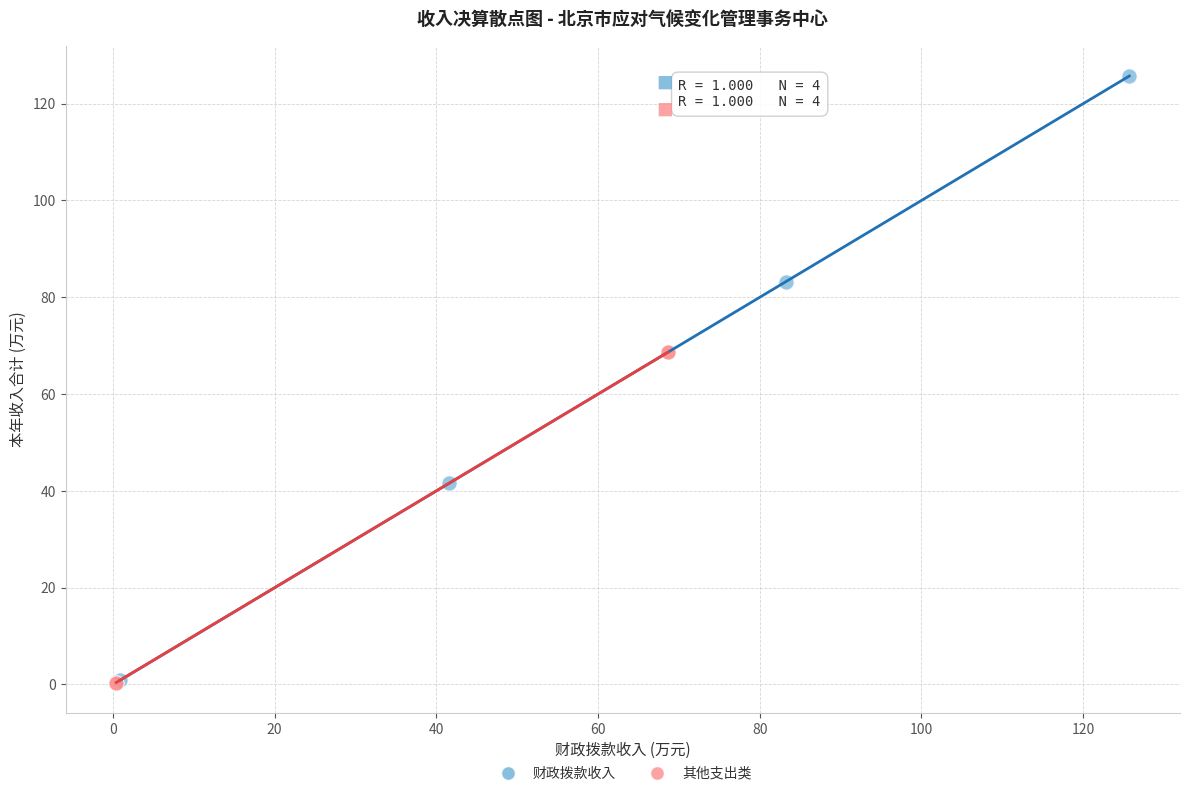

Which series has the largest Y range (max minus min)?

财政拨款收入